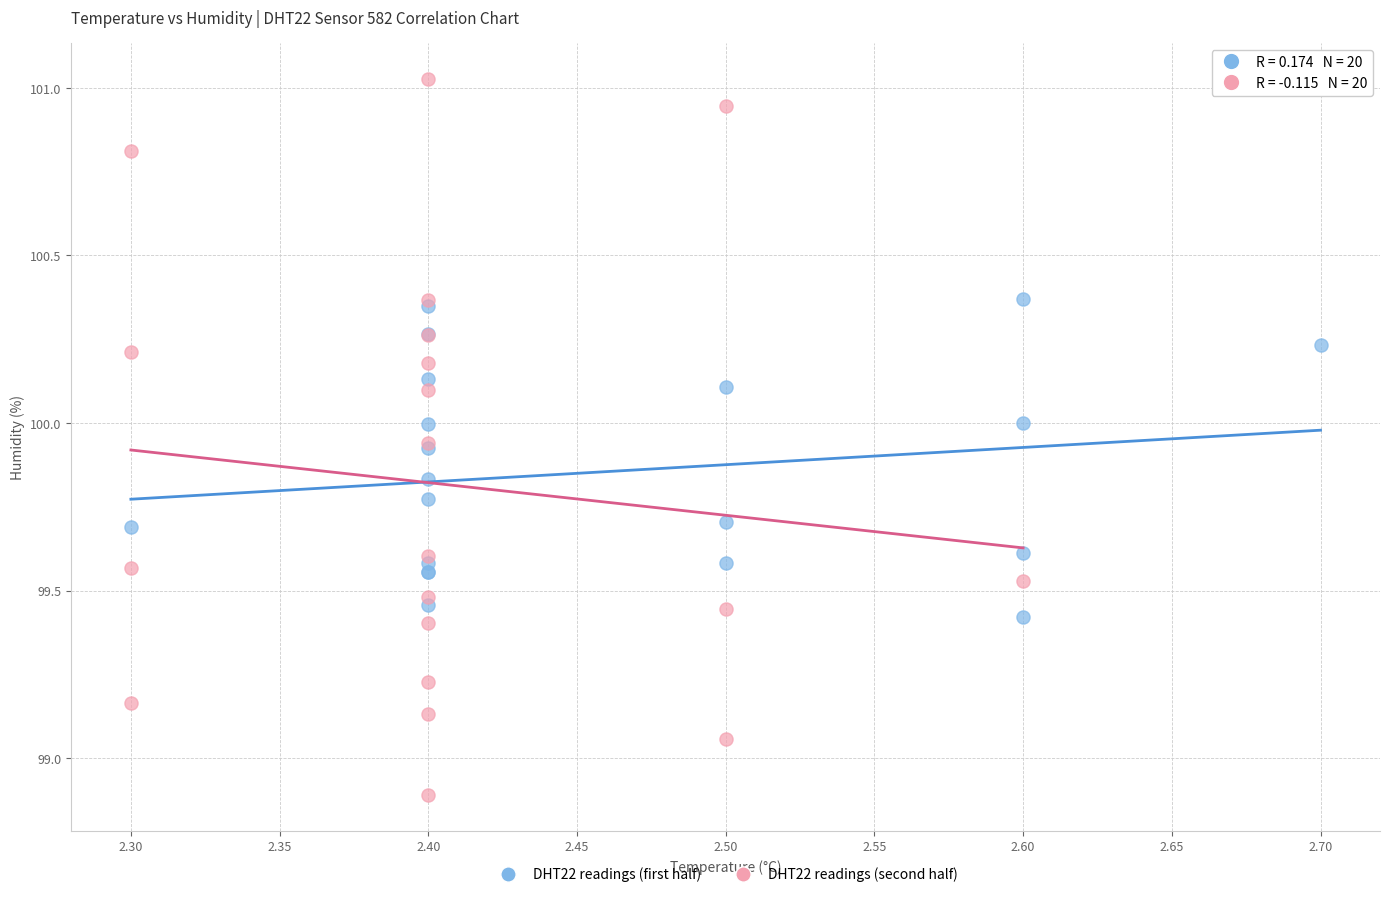

Which series reaches the minimum Y coordinate?

DHT22 readings (second half)